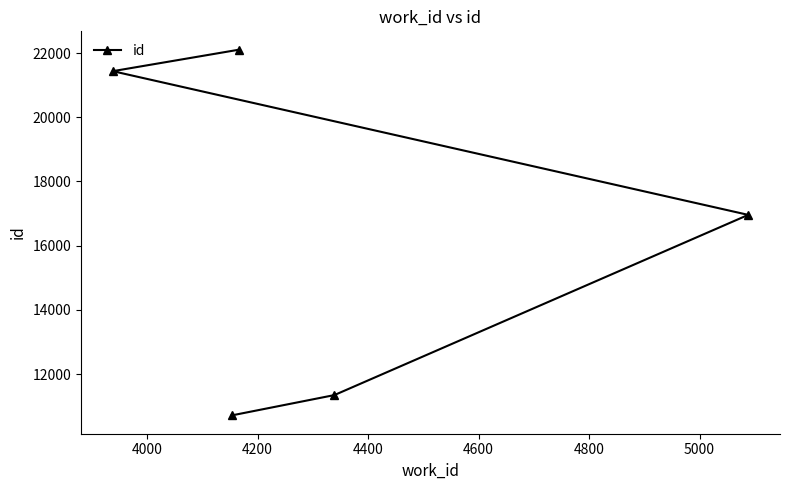

What is the sum of all values?

82563